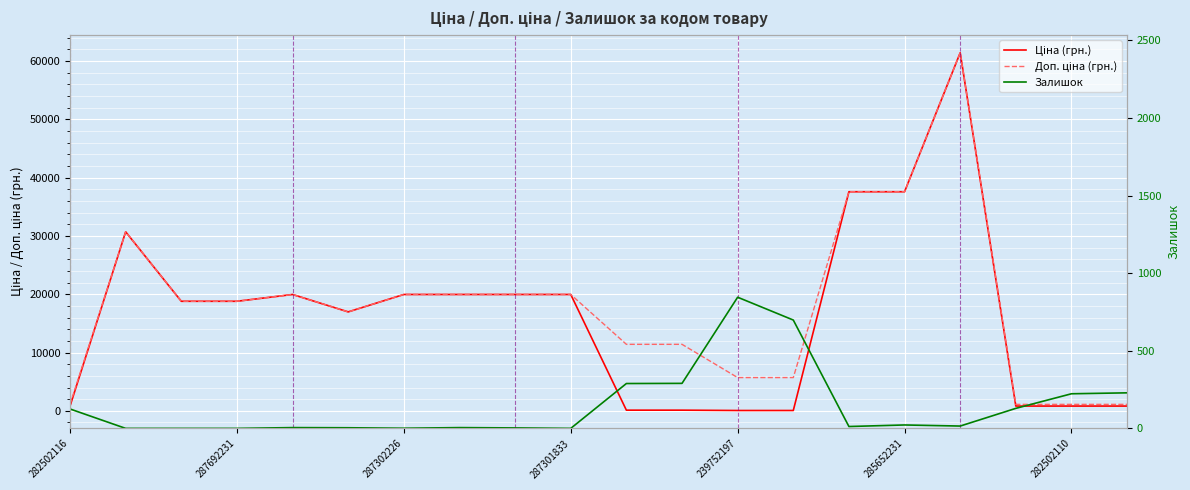

At how many categories does at least one series exceed 46044?

1